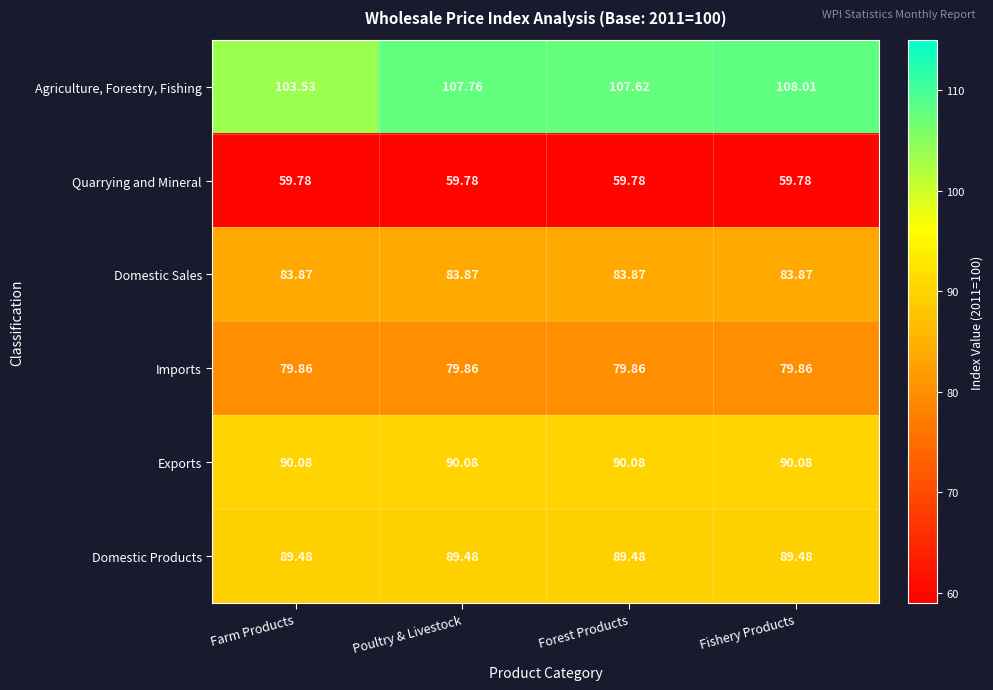

At Farm Products, list the series in order from largest to smallest.

Agriculture, Forestry, Fishing, Exports, Domestic Products, Domestic Sales, Imports, Quarrying and Mineral